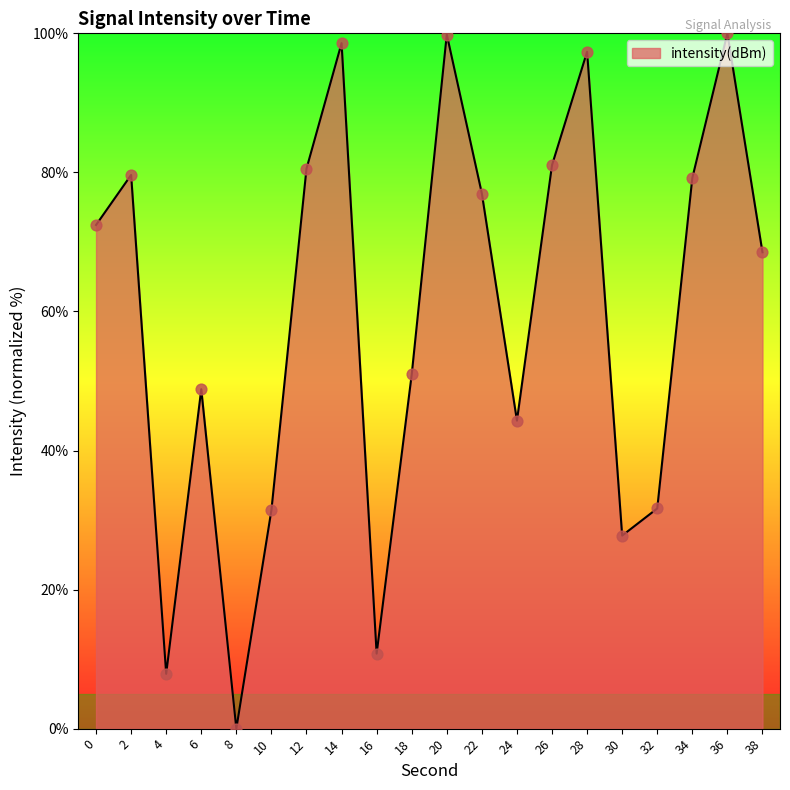

What is the change in value from 12 to 28?

+16.8